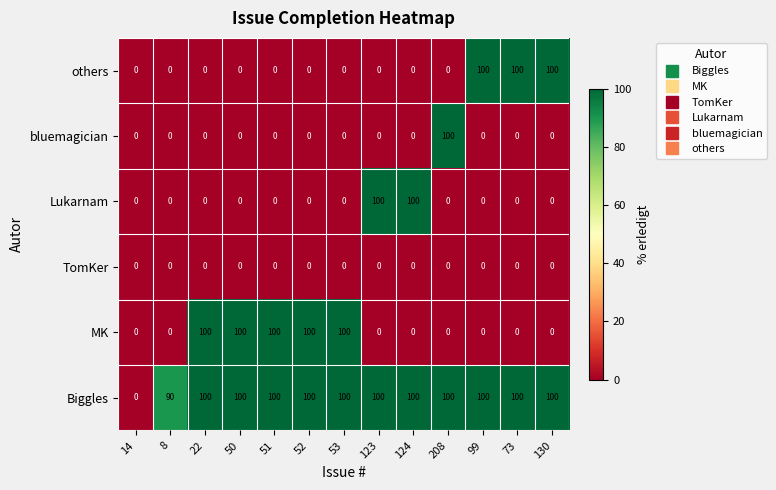

What is the sum of all Lukarnam values?

200